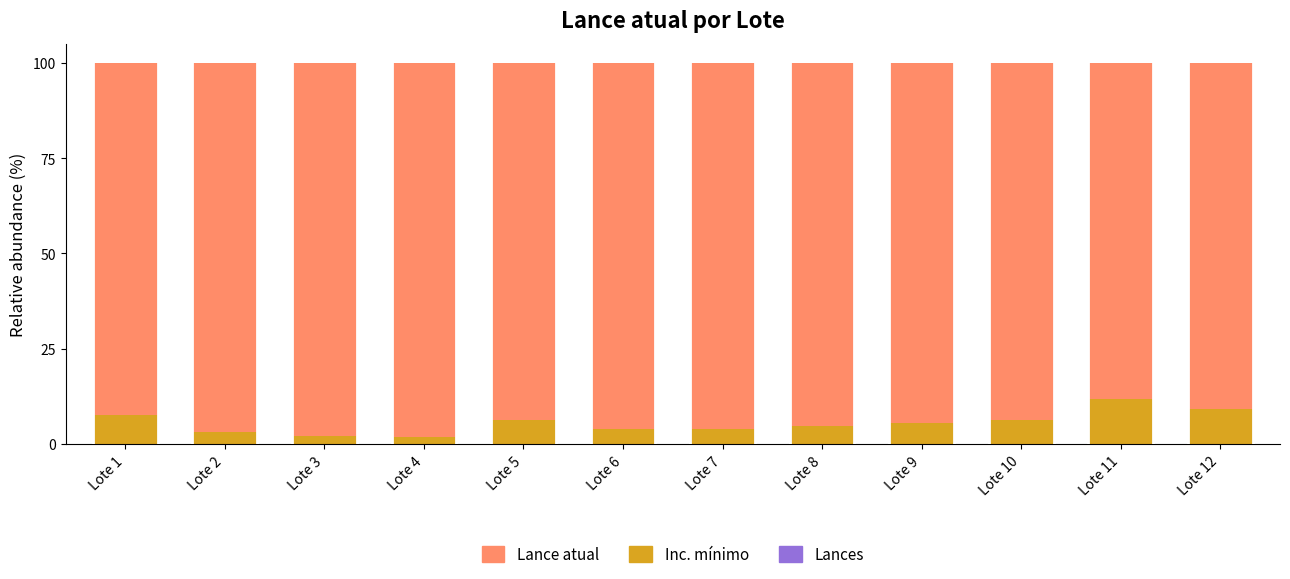

Count the number of data series in this chart.

2